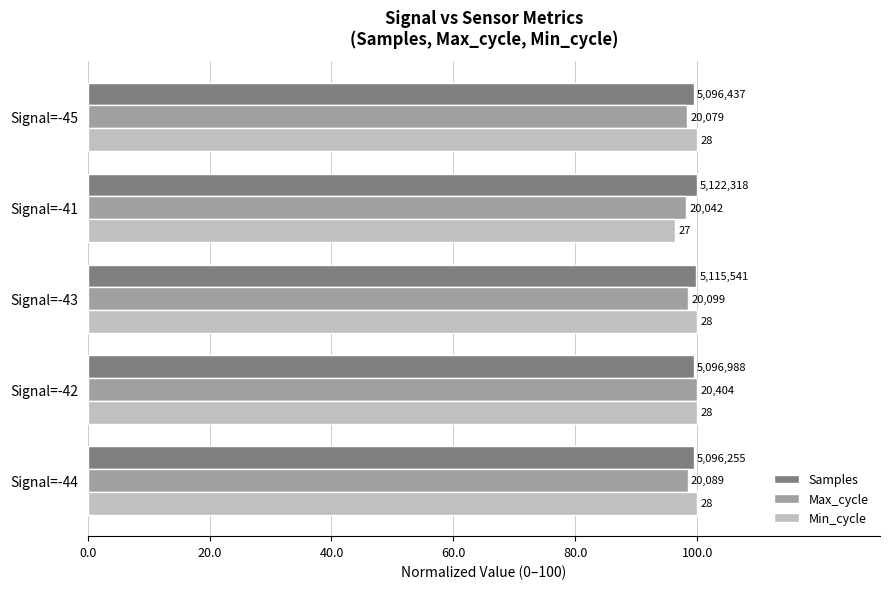

How many Samples values are between 99 and 100?

5